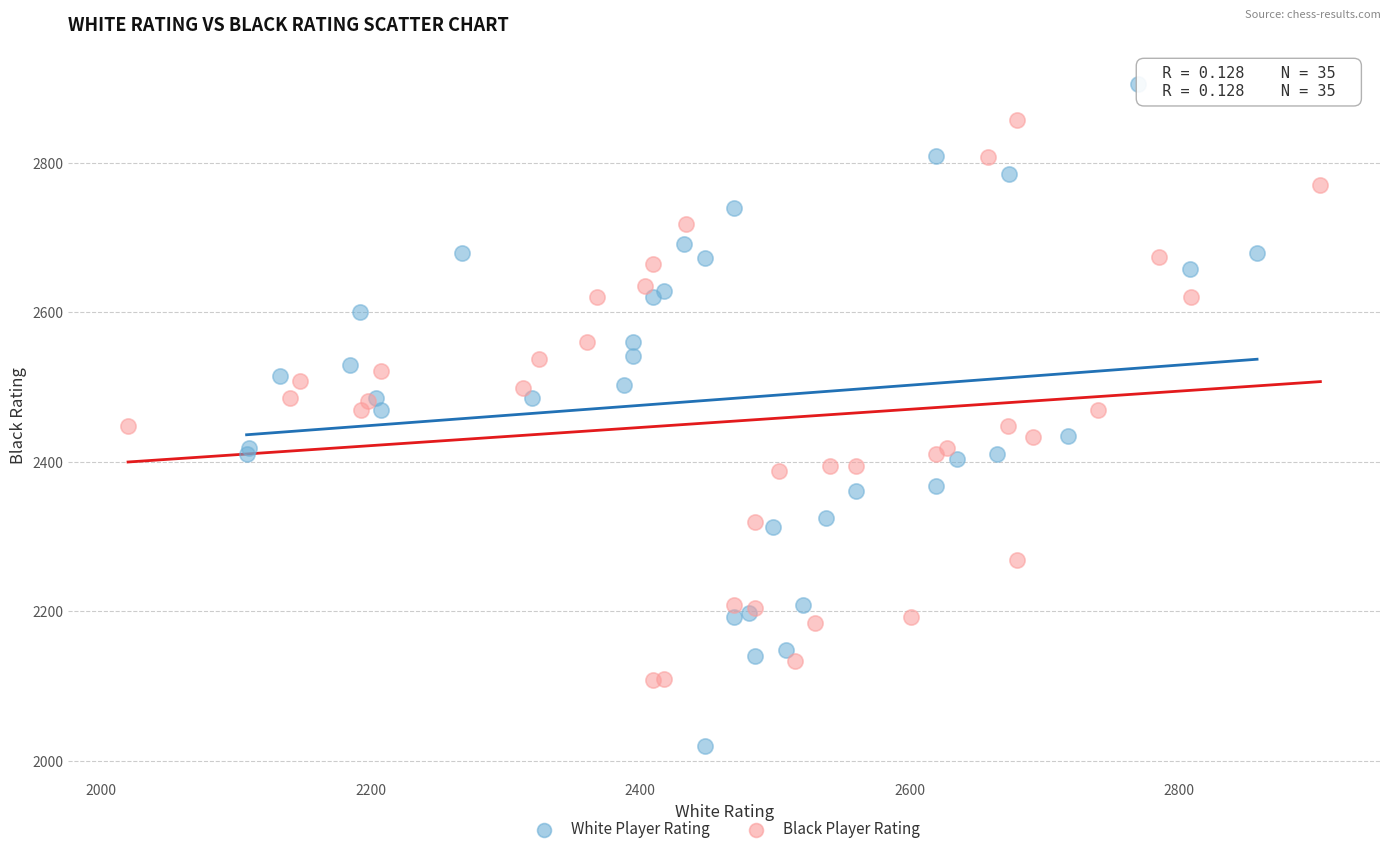

Which series reaches the minimum Y coordinate?

White Player Rating